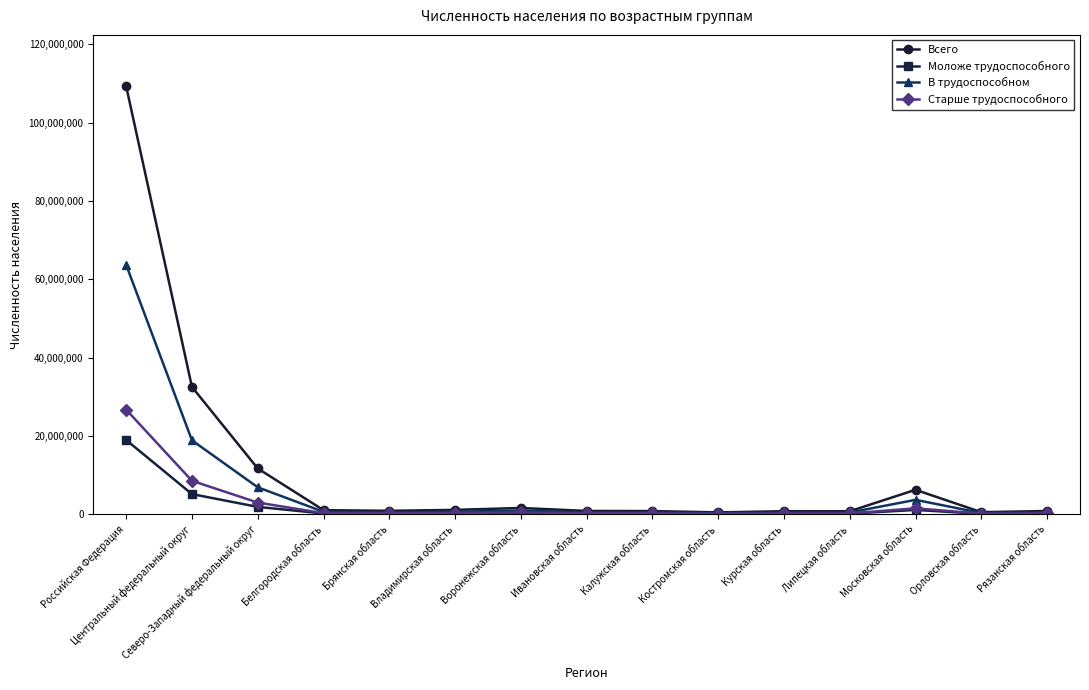

Which series has the largest total across all categories?

Всего